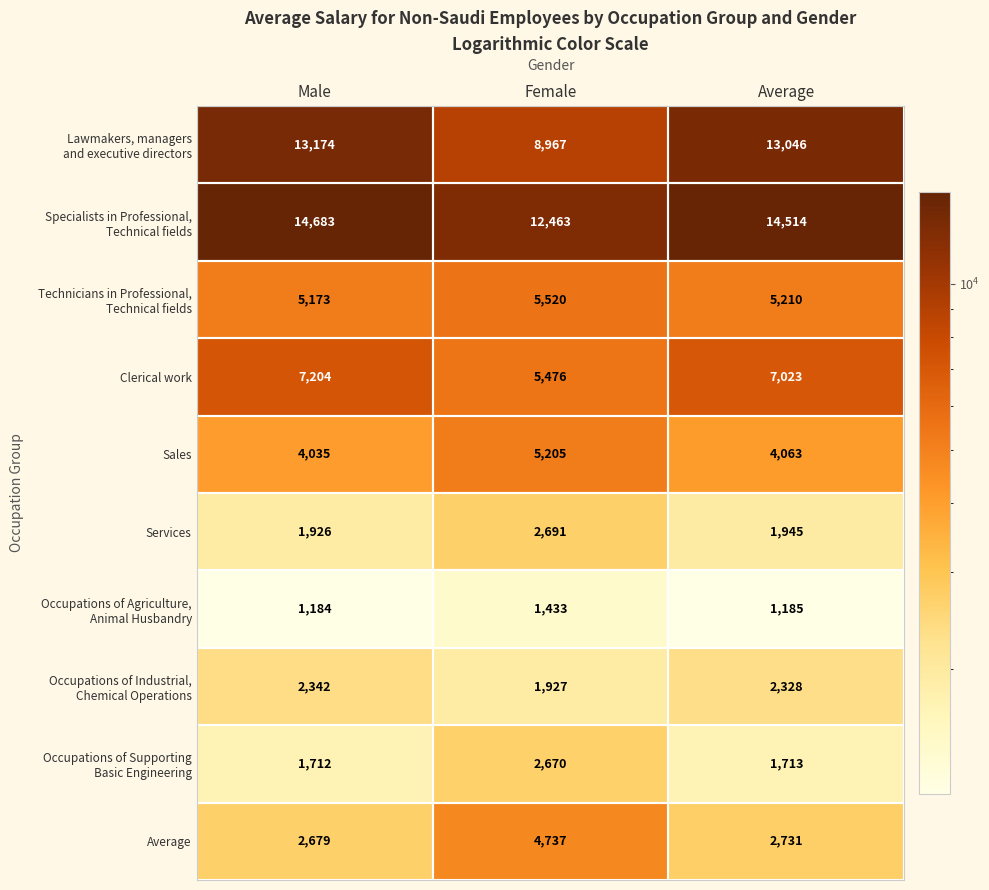

What is the total value across all series at Average?

53758